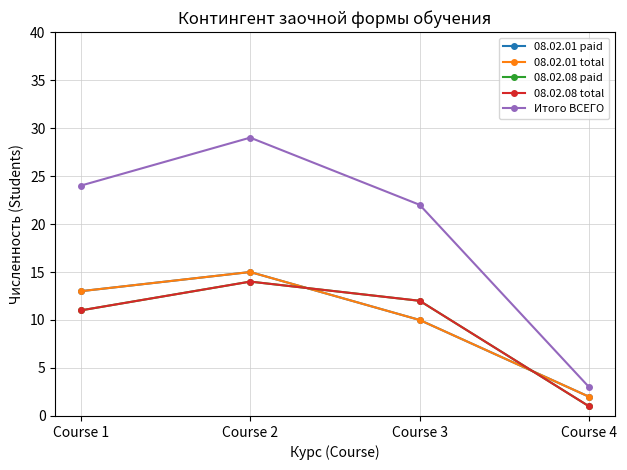

Reading left to right, list all the values displayed in this chart.

08.02.01 paid: Course 1=13	Course 2=15	Course 3=10	Course 4=2
08.02.01 total: Course 1=13	Course 2=15	Course 3=10	Course 4=2
08.02.08 paid: Course 1=11	Course 2=14	Course 3=12	Course 4=1
08.02.08 total: Course 1=11	Course 2=14	Course 3=12	Course 4=1
Итого ВСЕГО: Course 1=24	Course 2=29	Course 3=22	Course 4=3